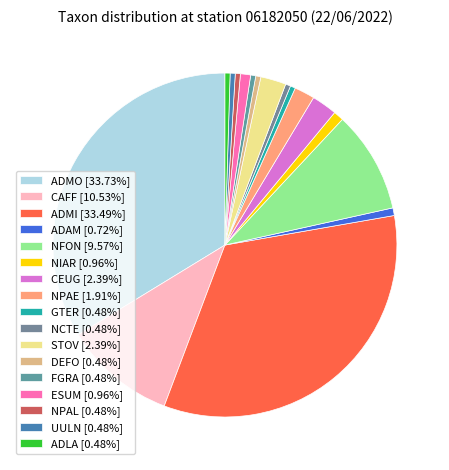

What is the change in value from CEUG to ADLA?

-8